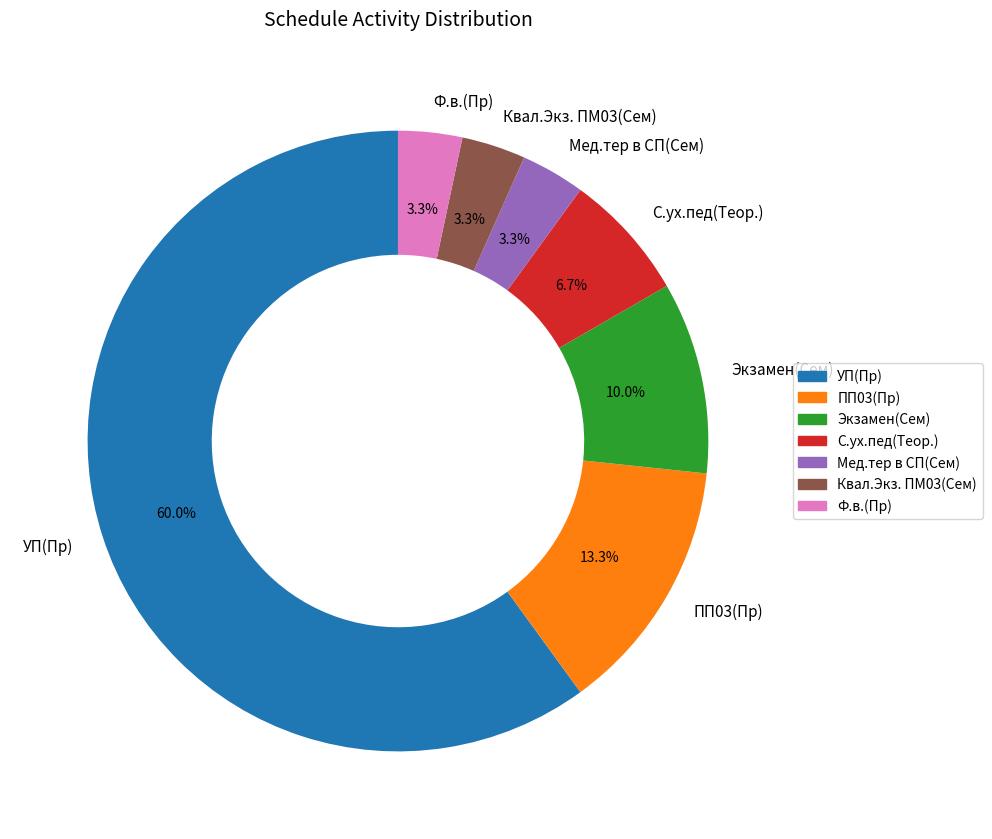

Which slice is the largest?

УП(Пр)